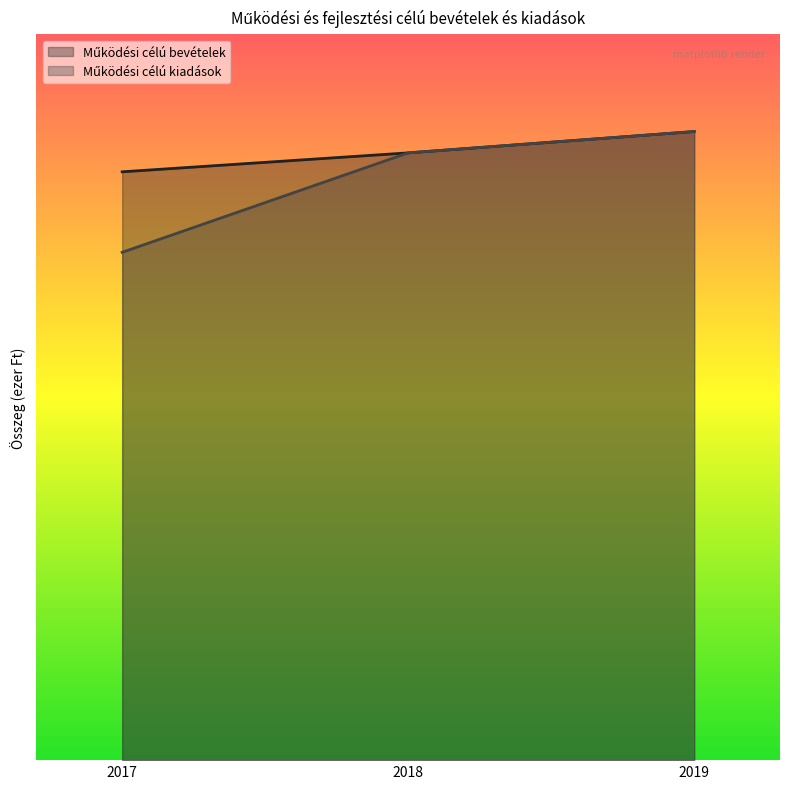

Which series has the largest range (max minus min)?

Működési célú kiadások